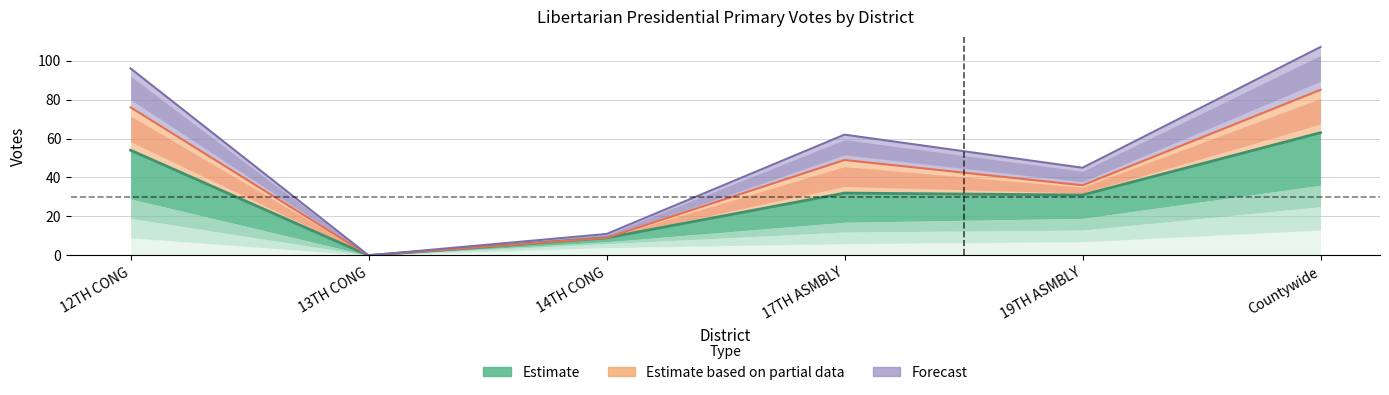

Which series changed the most between 19TH ASMBLY and Countywide?

MAX ABRAMSON (LIB)